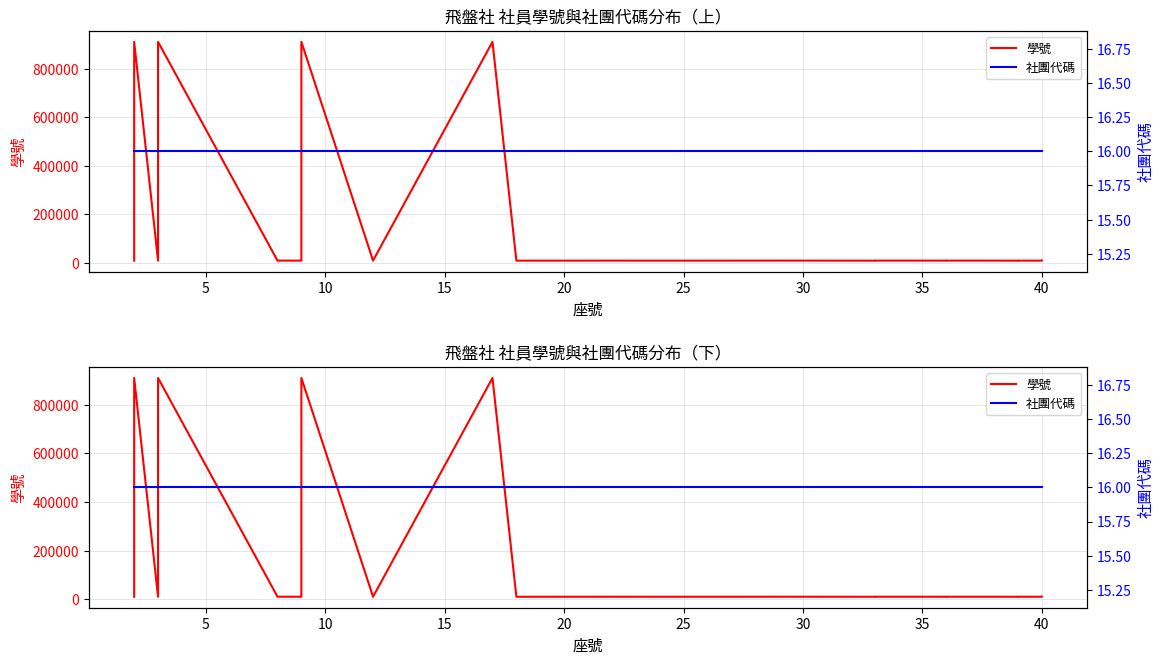

True or false: 社團代碼 and 學號 cross at least once.

False